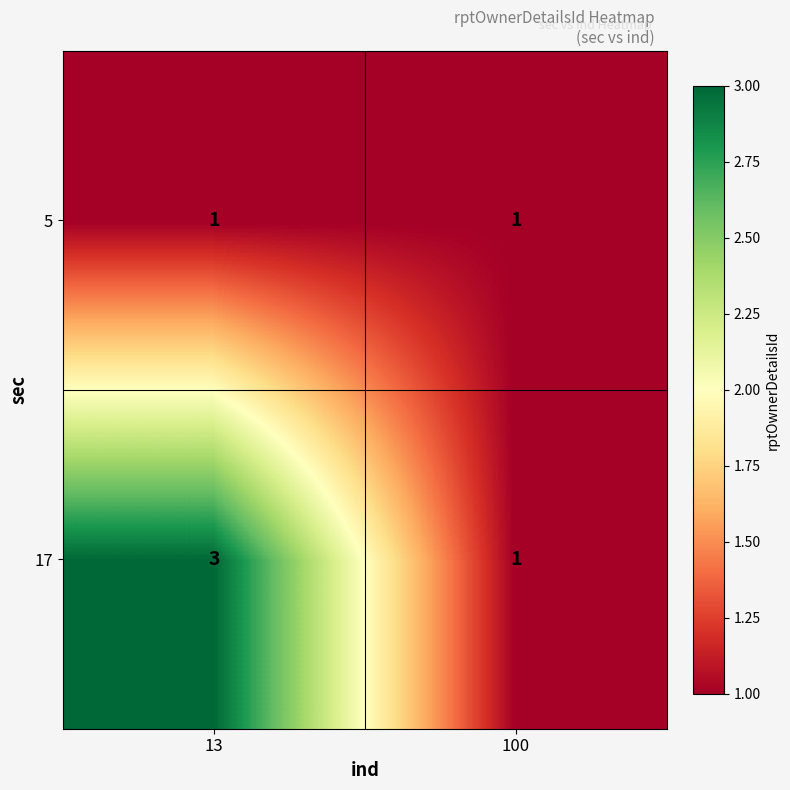

What is the sum of all 17 values?

4